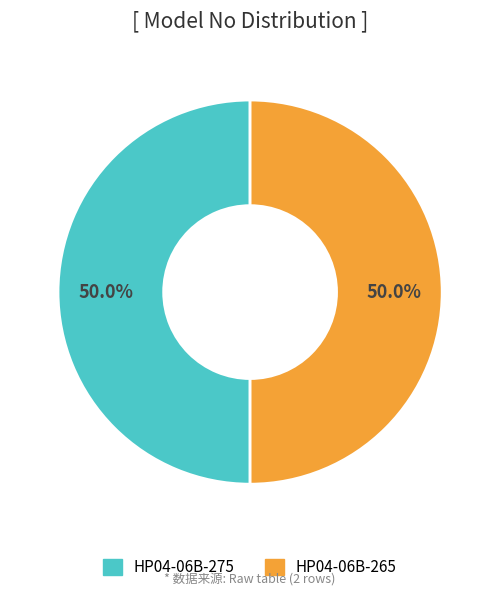

True or false: HP04-06B-275 accounts for 50% of the total.

True